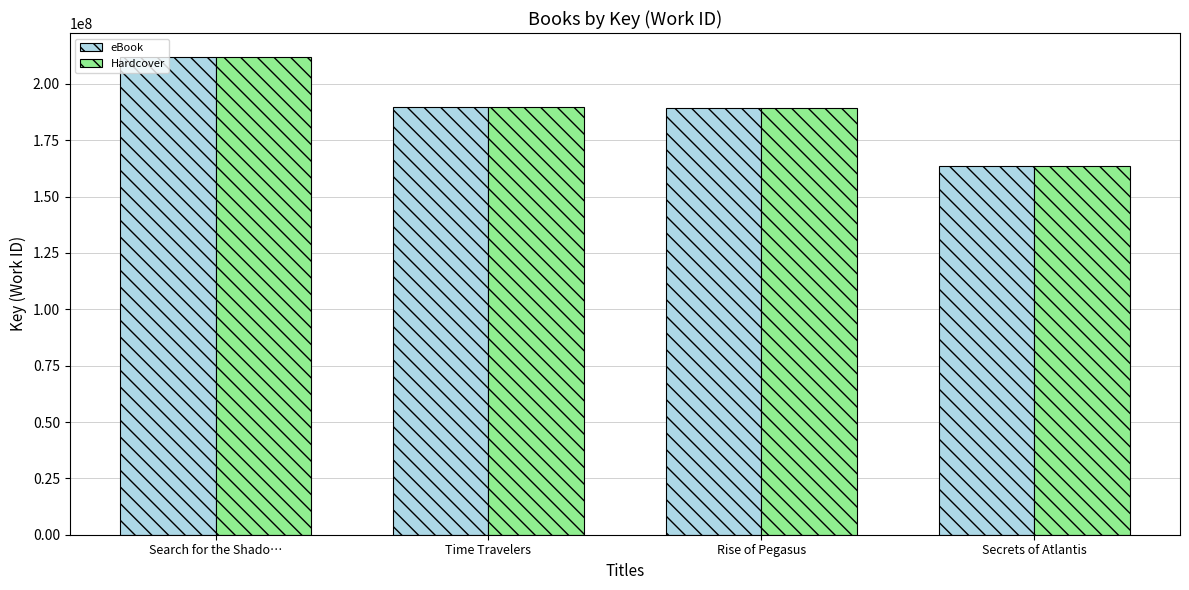

At how many categories does at least one series exceed 195014336?

1